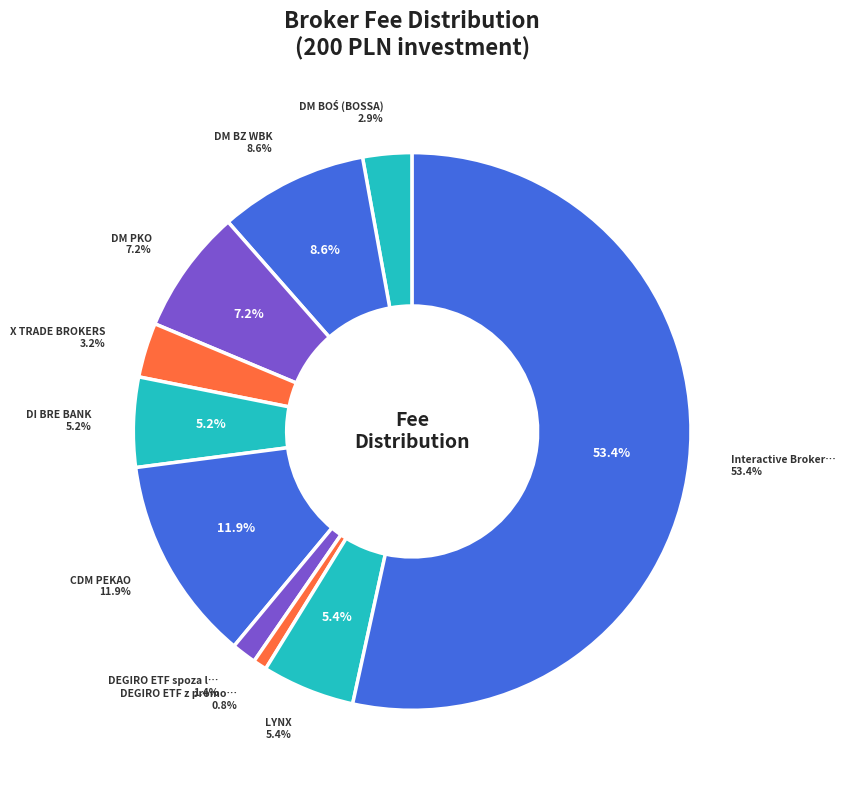

The DM PKO slice represents 1% of the pie. True or false?

False